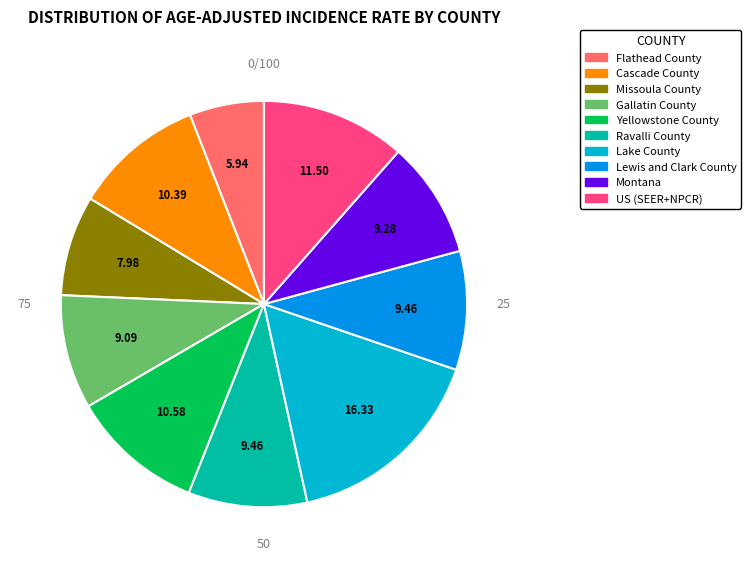

Does any single category account for the majority?

No